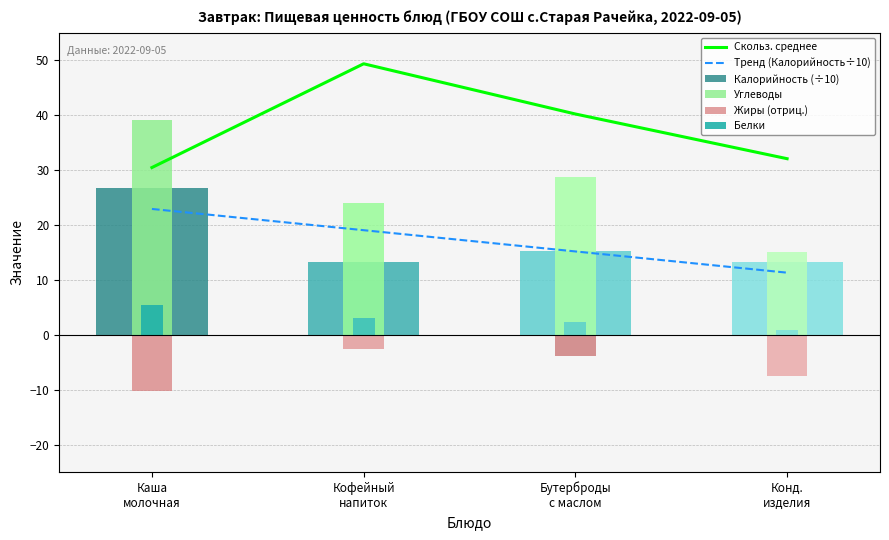

What is the highest value of the Тренд (Калорийность÷10) series?

22.9